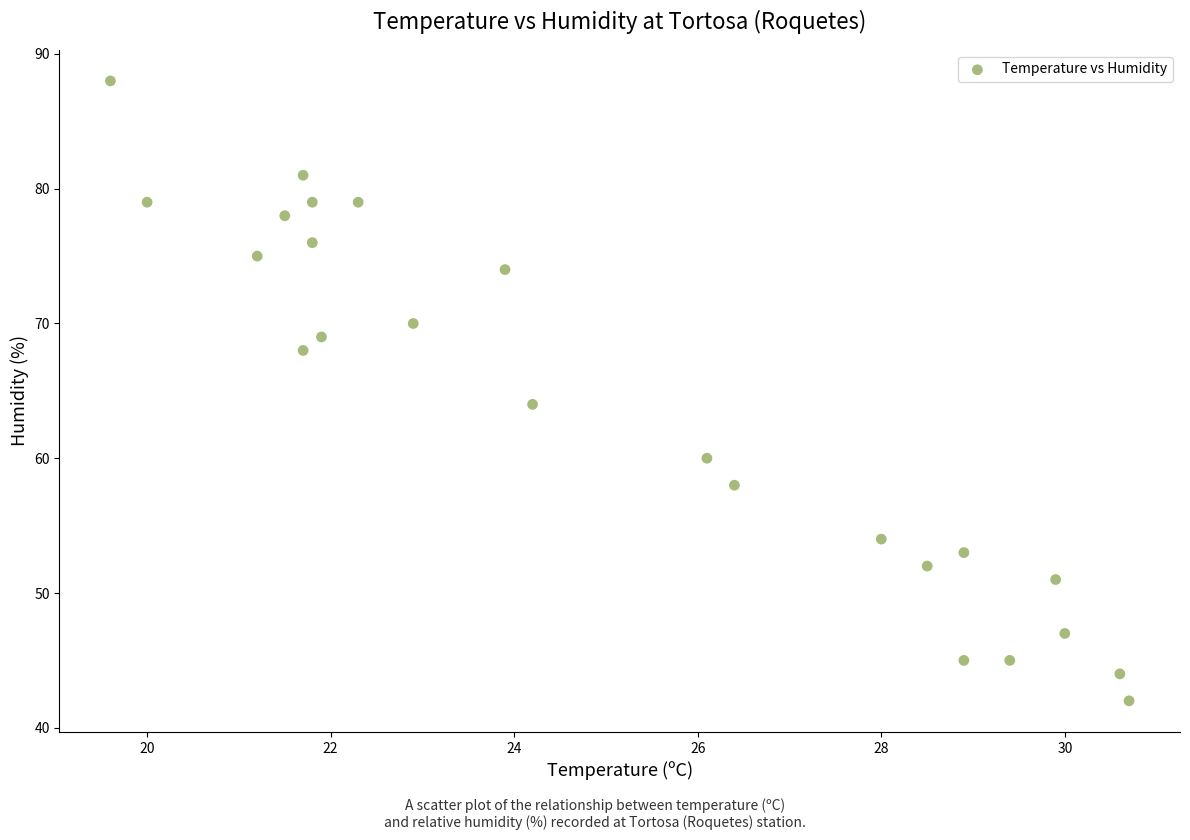

What Y value in the scatter plot is closest to 65?

64